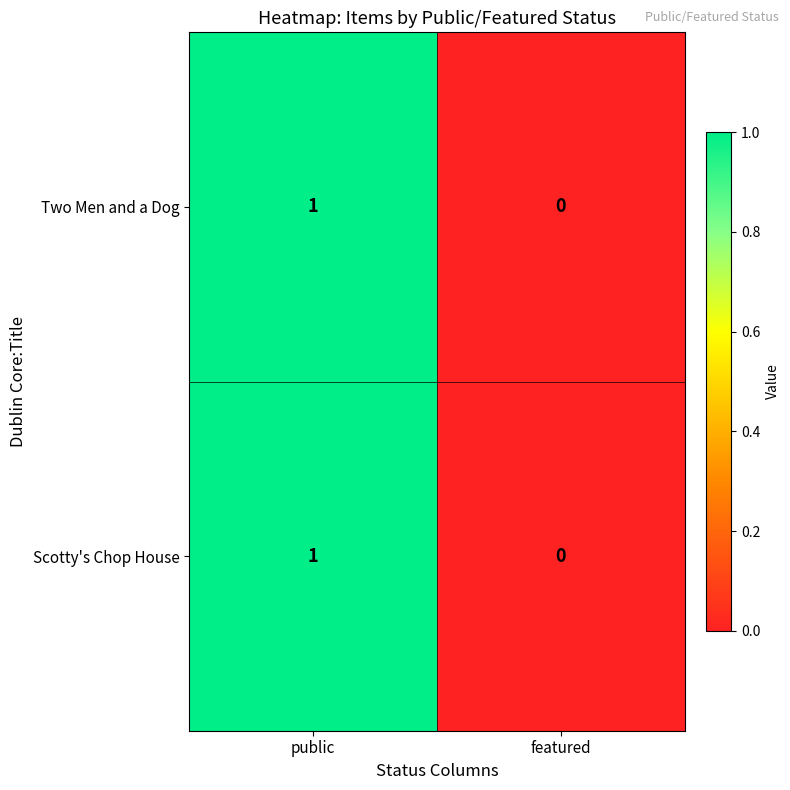

List the labels in order of Scotty's Chop House value, largest first.

public, featured